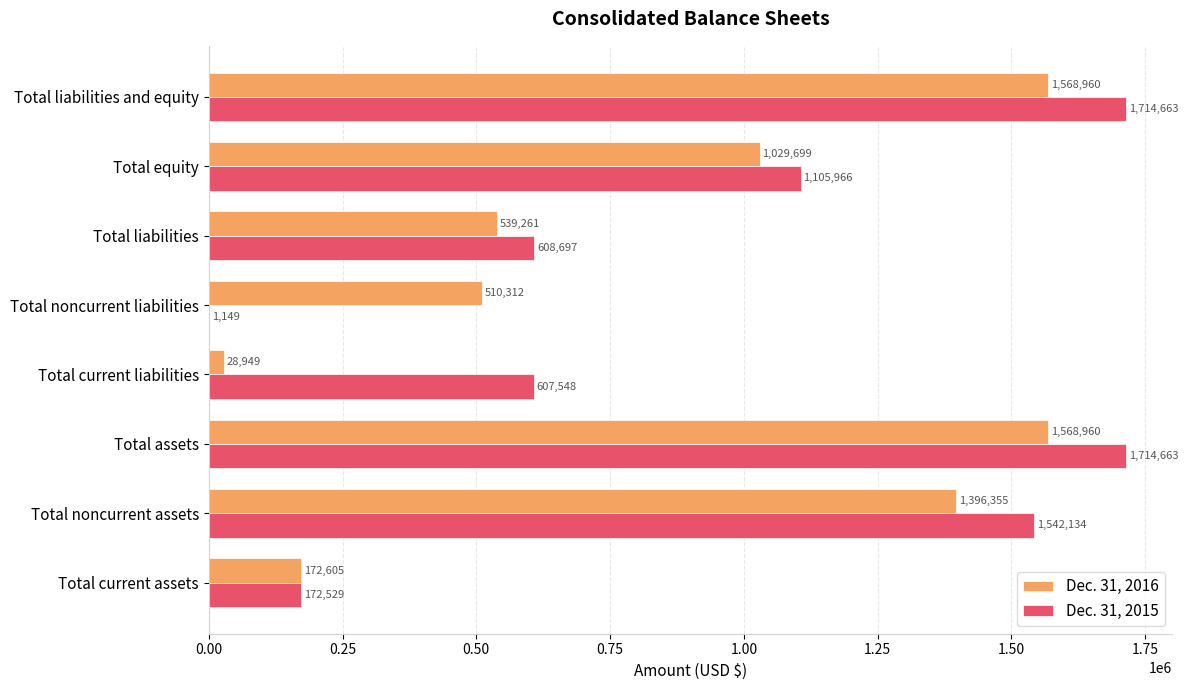

Between Total assets and Total equity, which series saw the biggest shift?

Dec. 31, 2015